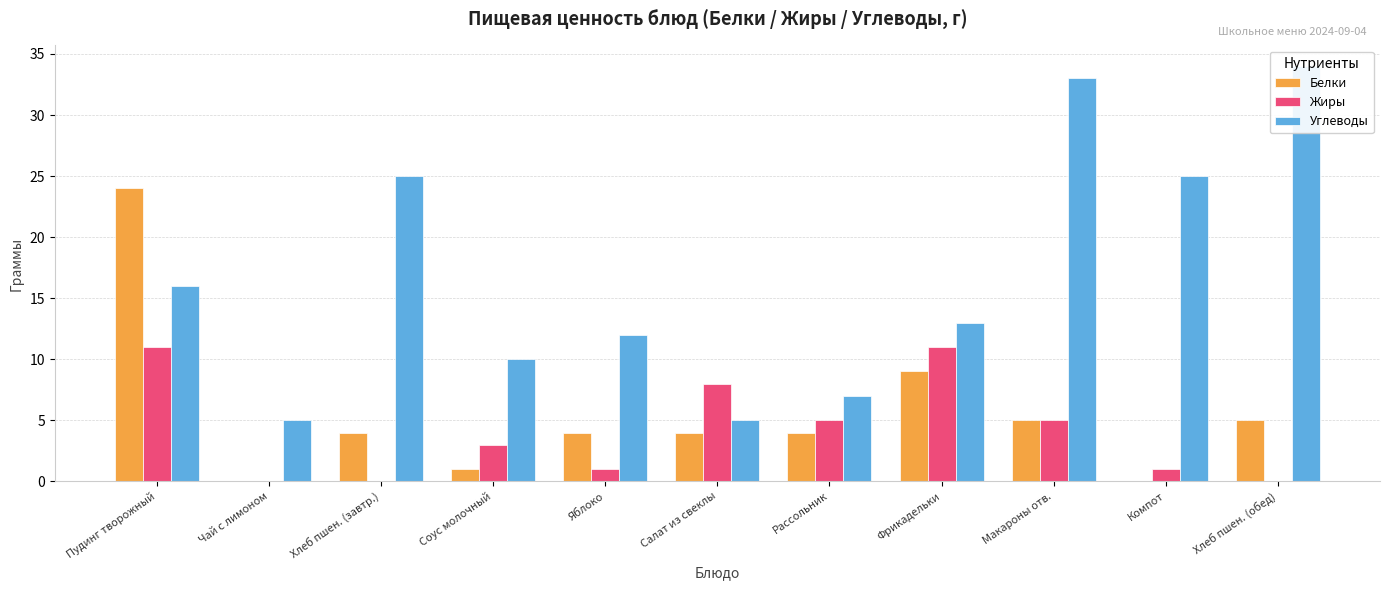

How many bars are there in each group?

3